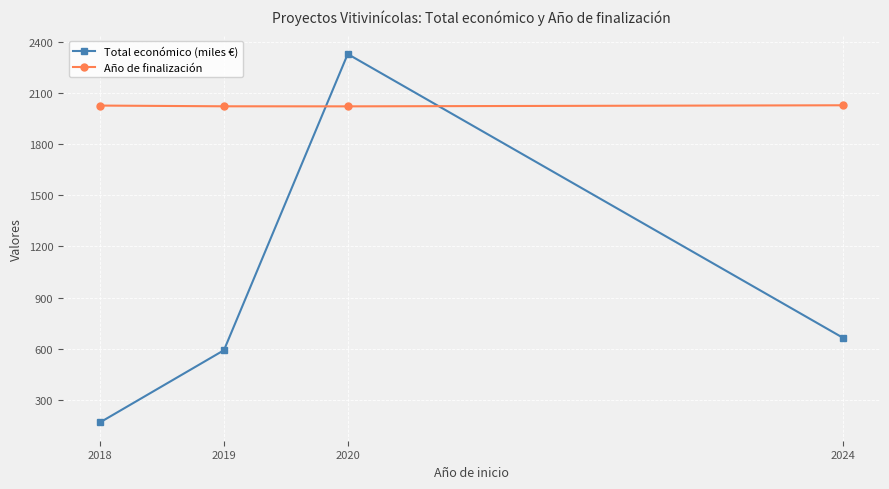

What is the difference between the highest and lowest values at 2024?

1362.0